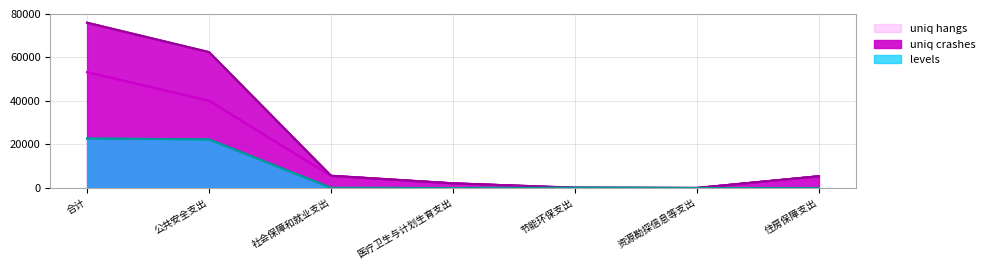

At which category does the chart reach its minimum across all series?

节能环保支出